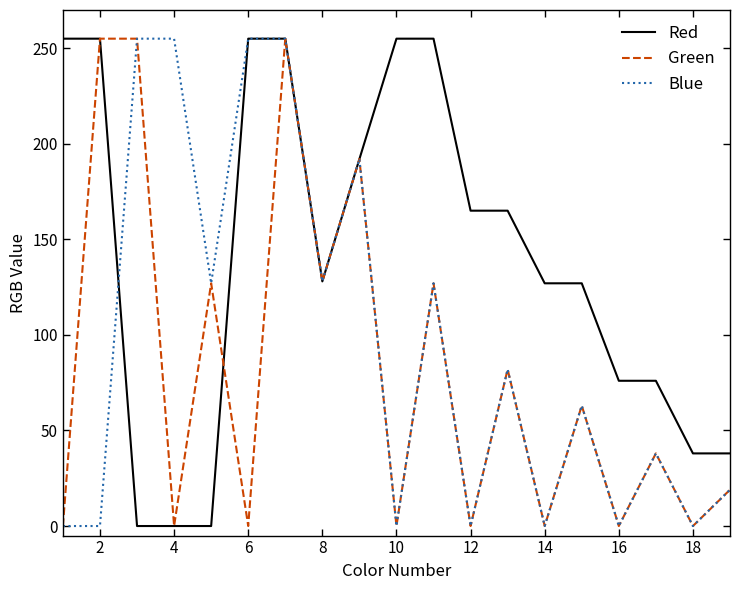

Which series has the largest total across all categories?

Red